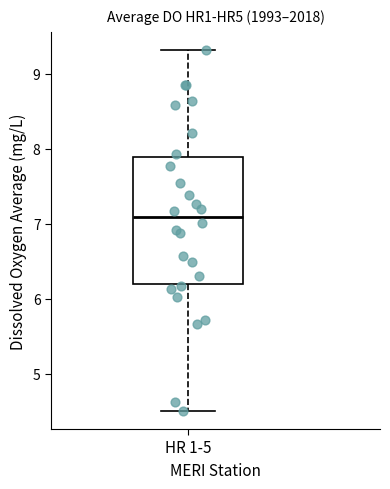

Where is the lower edge of the box for HR 1-5 on the y-axis? The values are not printed on the chart, so give them approximately, as read against the axis.

6.2